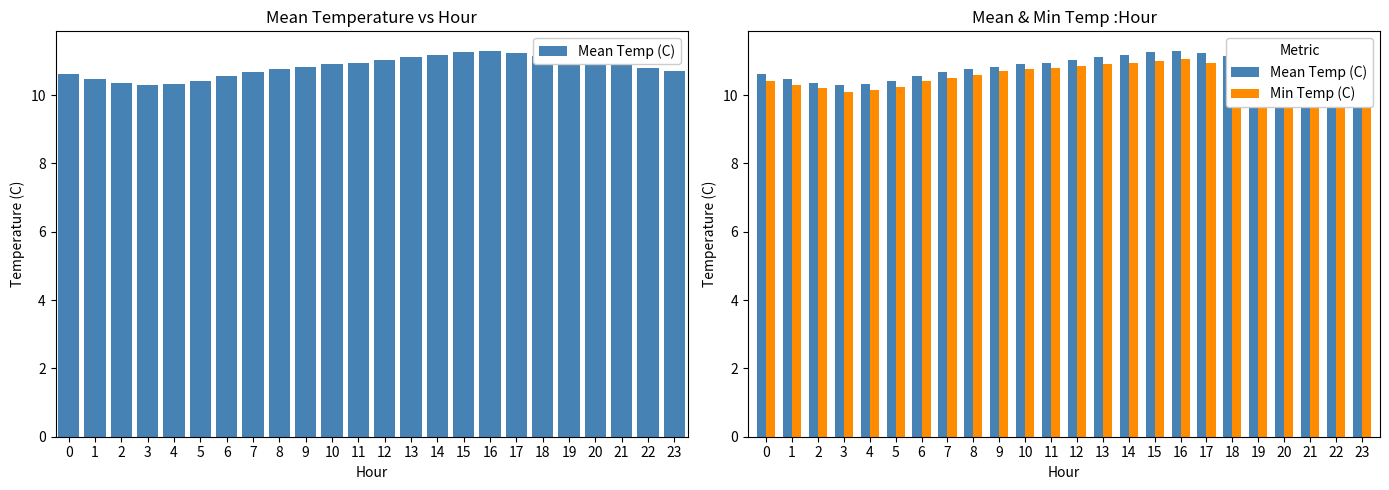

Reading right to left, transcribe all the data shown in this chart.

Mean Temp (C): 23=10.7	22=10.8	21=10.9	20=11.0	19=11.1	18=11.2	17=11.2	16=11.3	15=11.2	14=11.2	13=11.1	12=11.0	11=10.9	10=10.9	9=10.8	8=10.8	7=10.7	6=10.6	5=10.4	4=10.3	3=10.3	2=10.3	1=10.5	0=10.6
Min Temp (C): 23=10.4	22=10.5	21=10.6	20=10.7	19=10.8	18=10.8	17=10.9	16=11.1	15=11.0	14=10.9	13=10.9	12=10.8	11=10.8	10=10.8	9=10.7	8=10.6	7=10.5	6=10.4	5=10.2	4=10.2	3=10.1	2=10.2	1=10.3	0=10.4